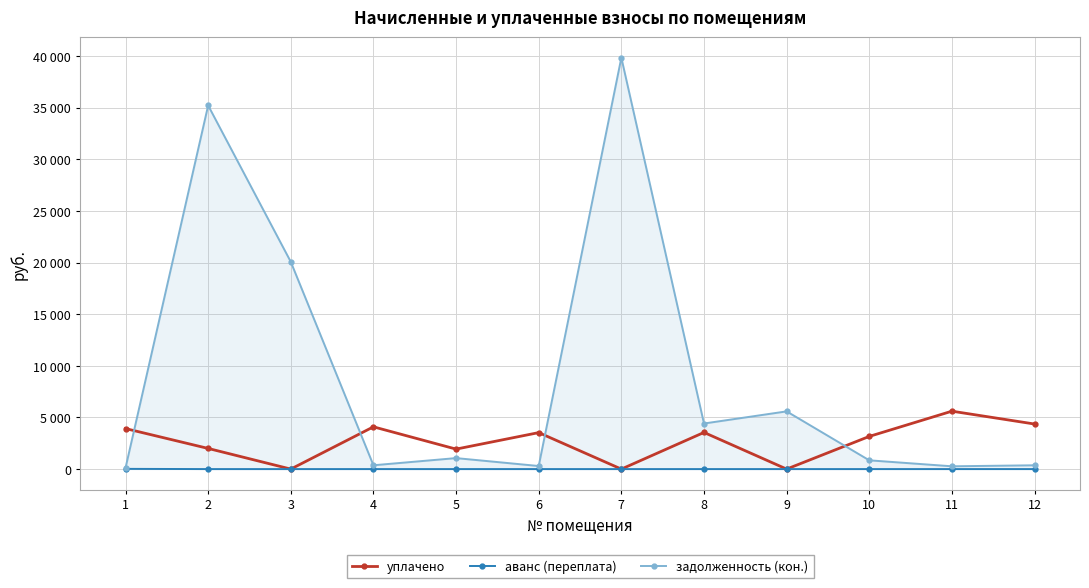

What value does the задолженность (кон.) series have at 9?

5589.7